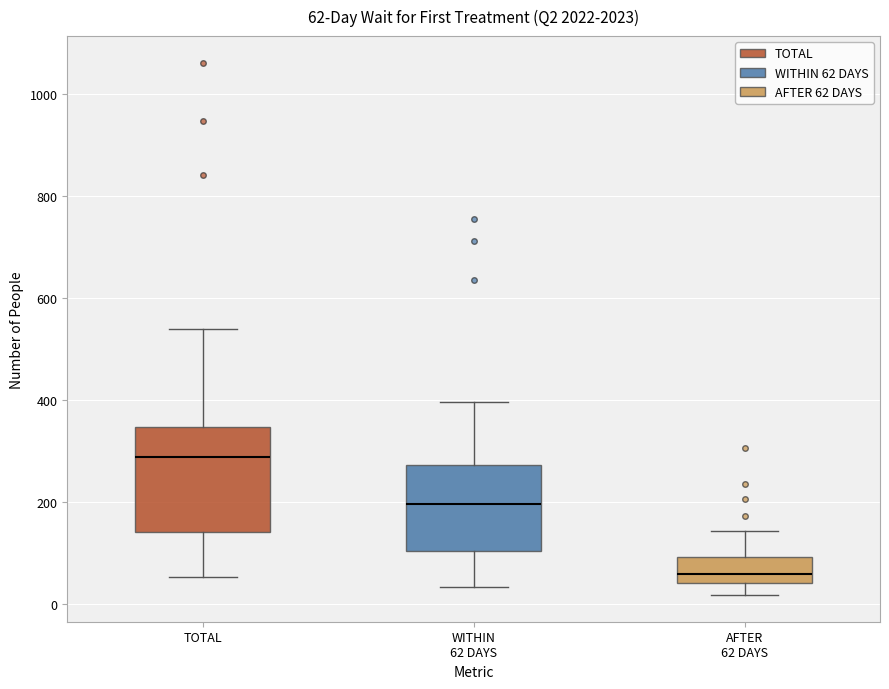

Which box's median line is the highest?

TOTAL